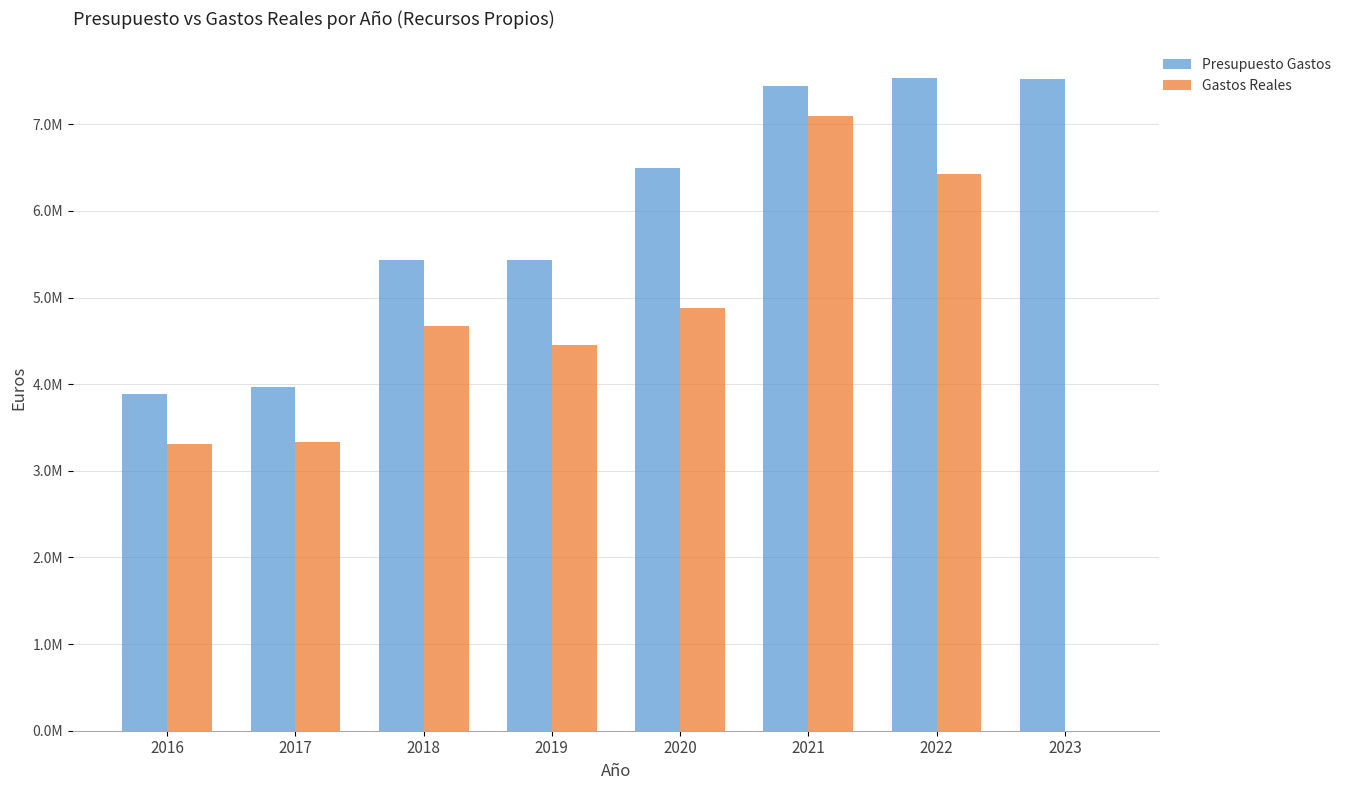

Between 2016 and 2023, which series saw the biggest shift?

Presupuesto Gastos